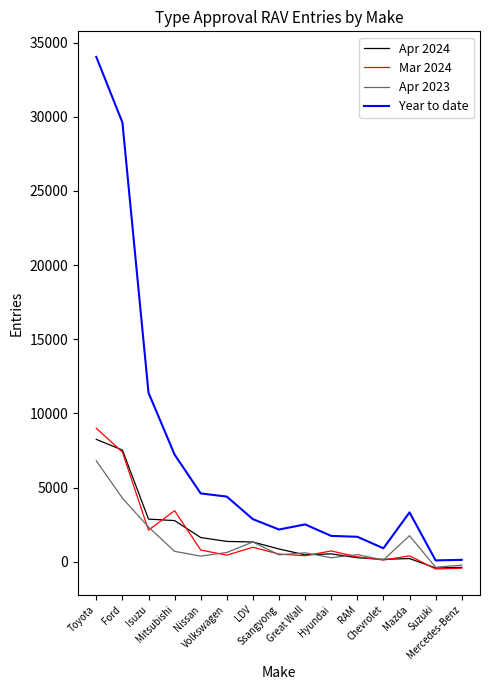

Which series has the largest range (max minus min)?

Year to date